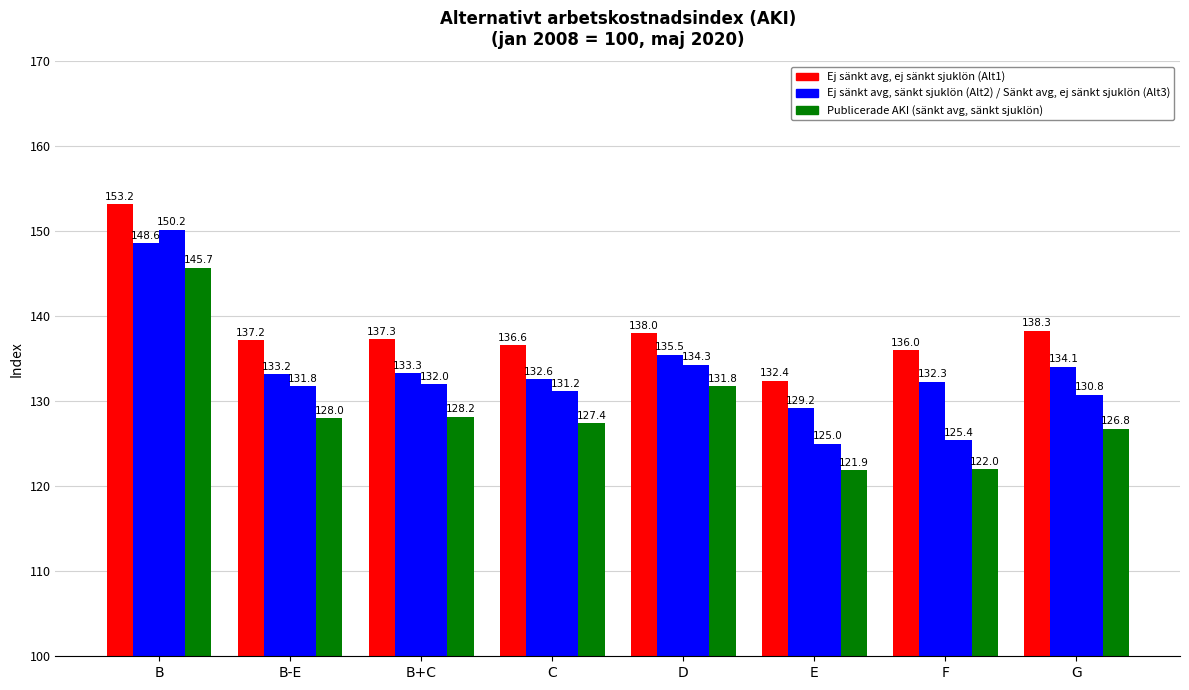

What is the label of the 5th bar from the right?

C